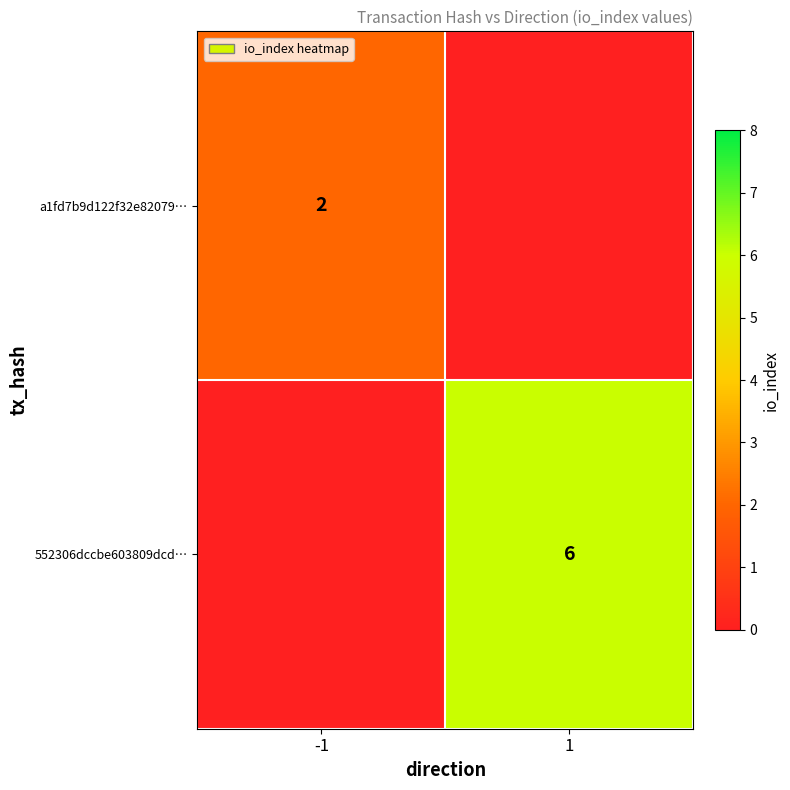

Is the value of a1fd7b9d122f32e82079… at -1 greater than the value of 552306dccbe603809dcd… at 1?

No